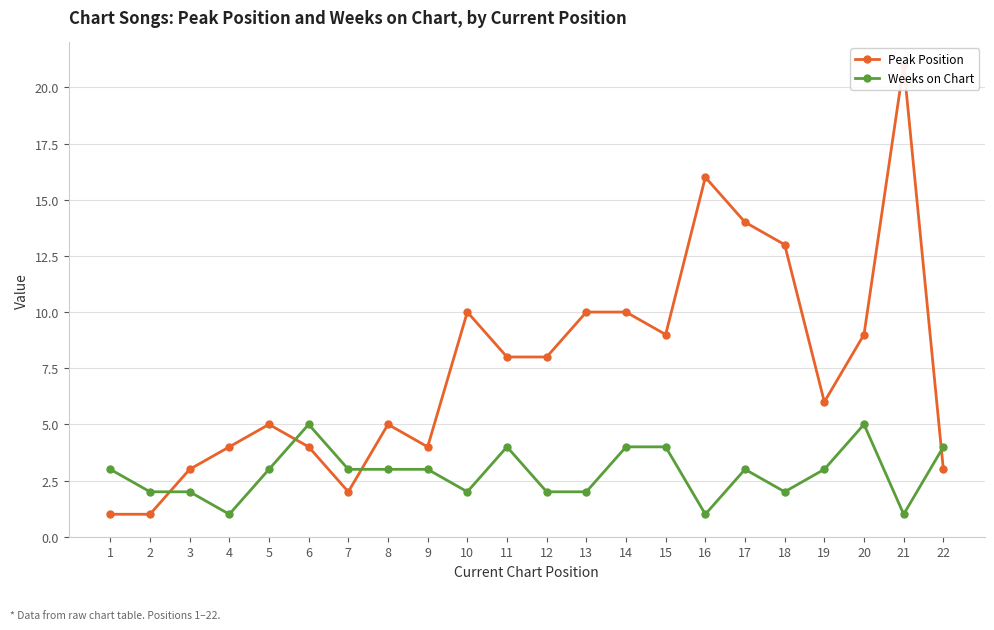

Where is the first local minimum for Peak Position?

7